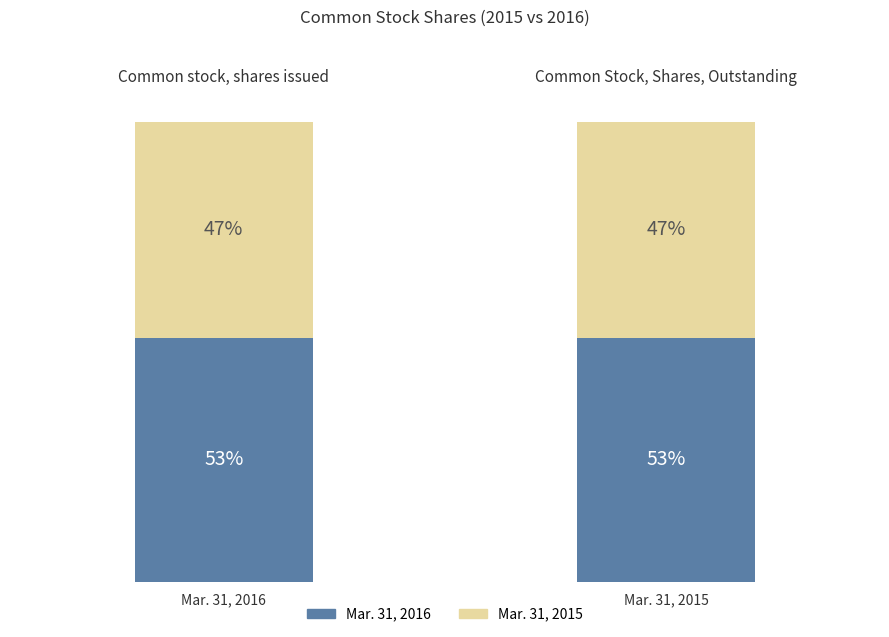

Rank the series at Common stock, shares issued from highest to lowest value.

Mar. 31, 2016, Mar. 31, 2015